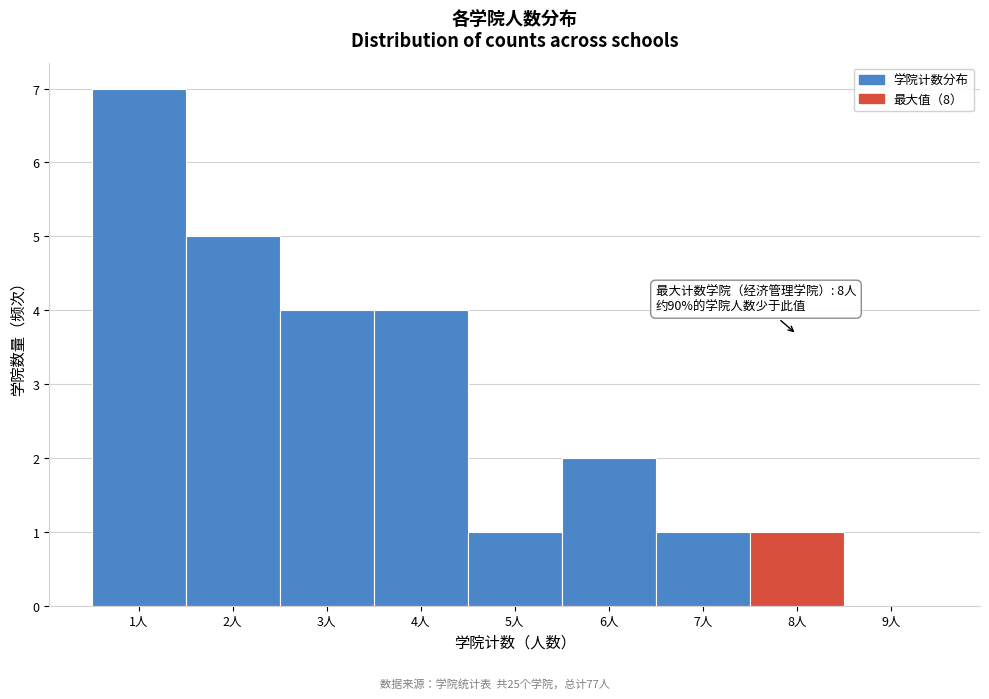

Which range on the x-axis has the tallest bar?

0.5 to 1.5